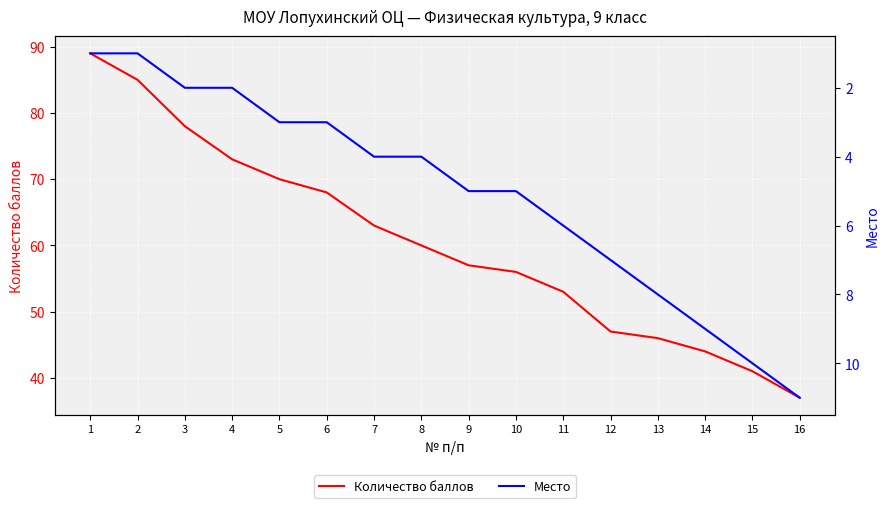

What is the greatest value displayed?

89